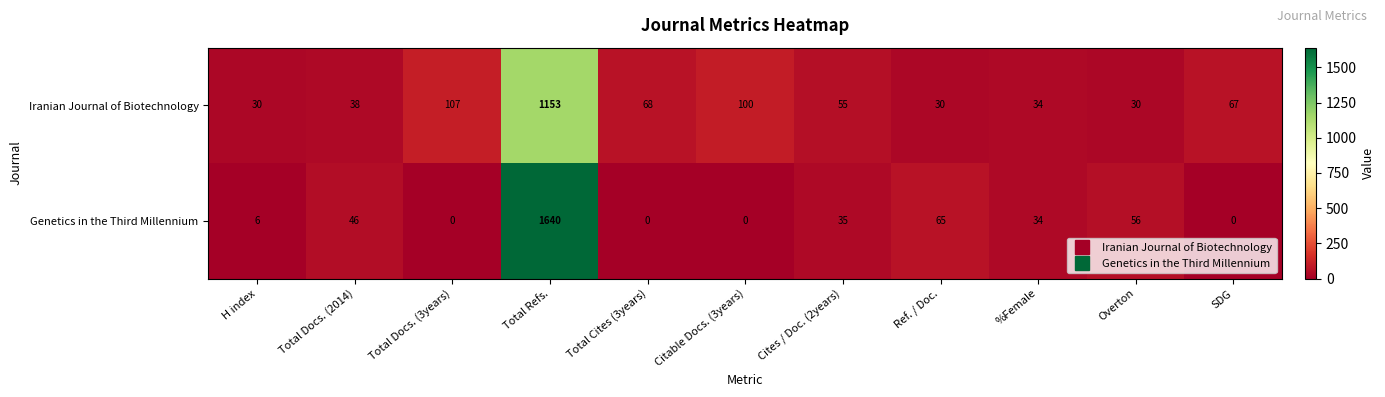

The value of Iranian Journal of Biotechnology at Cites / Doc. (2years) is 88. True or false?

False